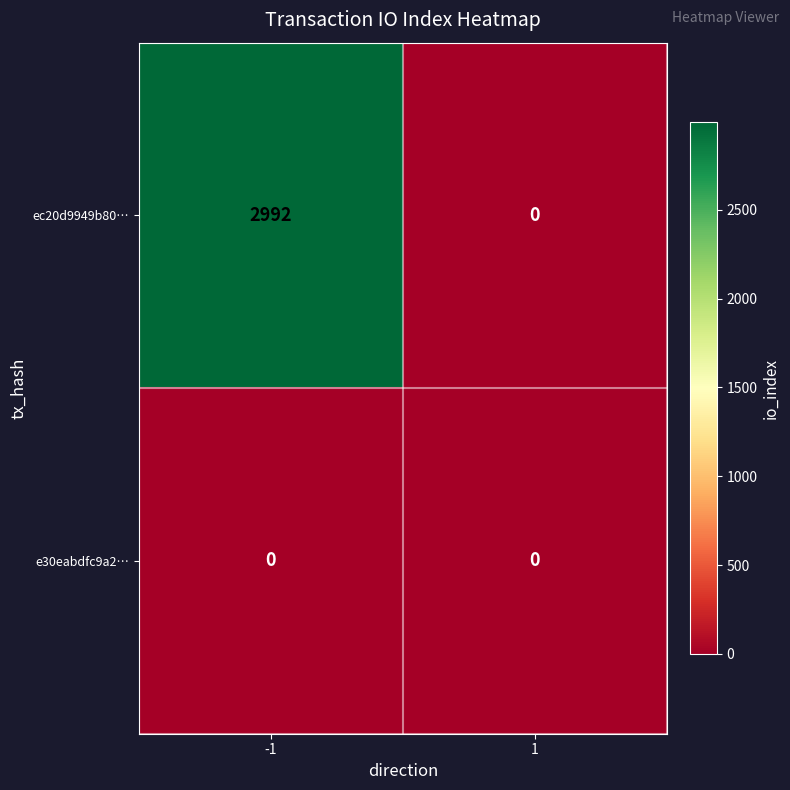

Reading left to right, transcribe all the data shown in this chart.

ec20d9949b80…: 2992	0
e30eabdfc9a2…: 0	0